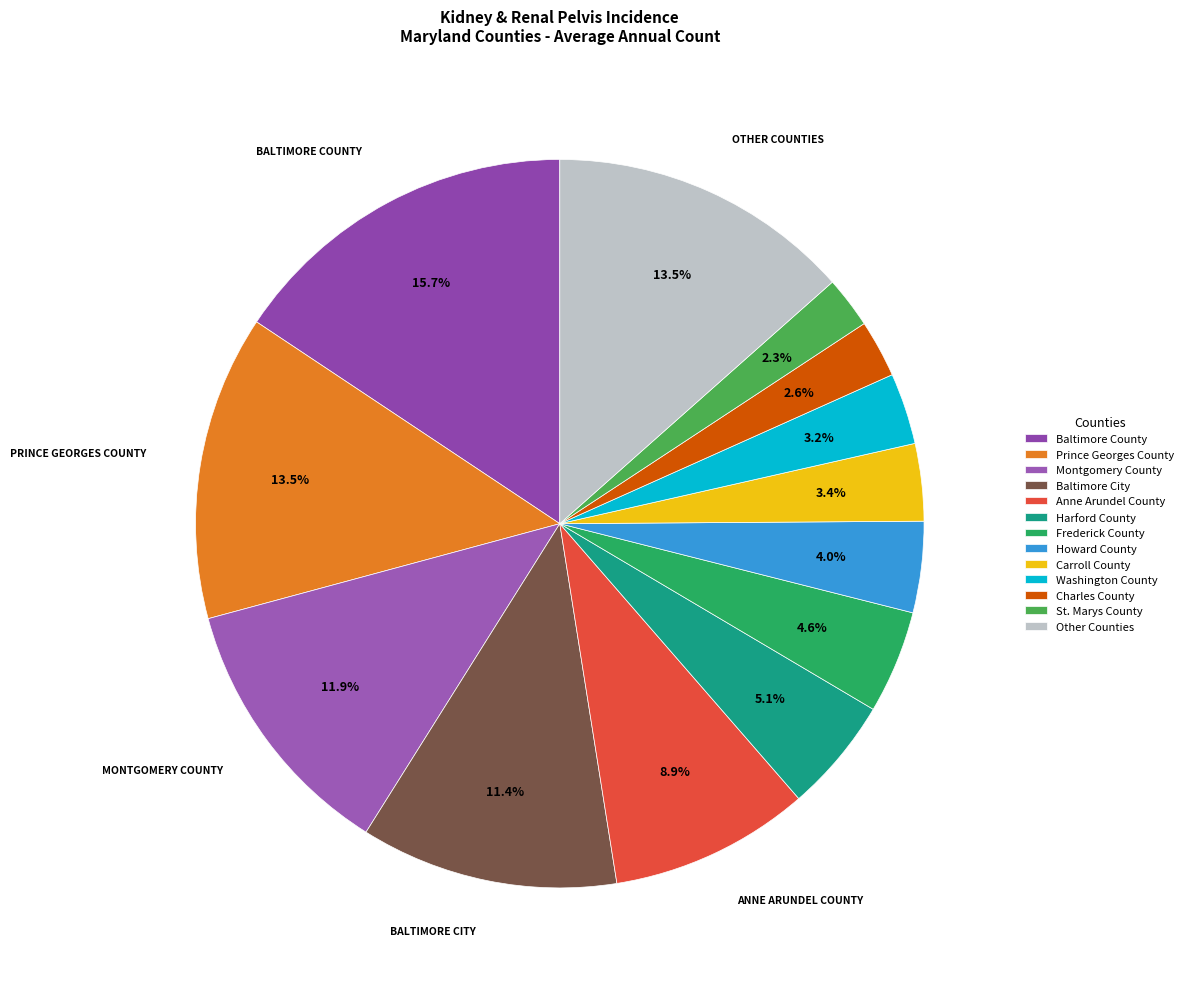

The Prince Georges County slice represents 14% of the pie. True or false?

True